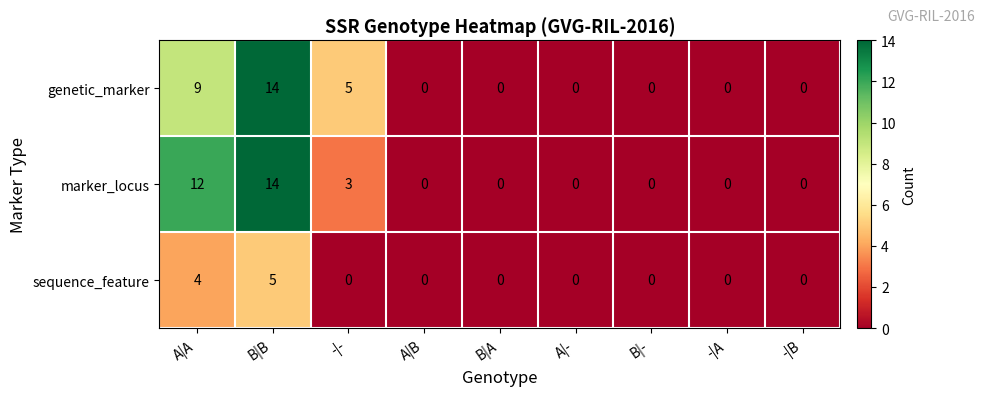

What is the difference between the maximum and minimum values in the marker_locus series?

14